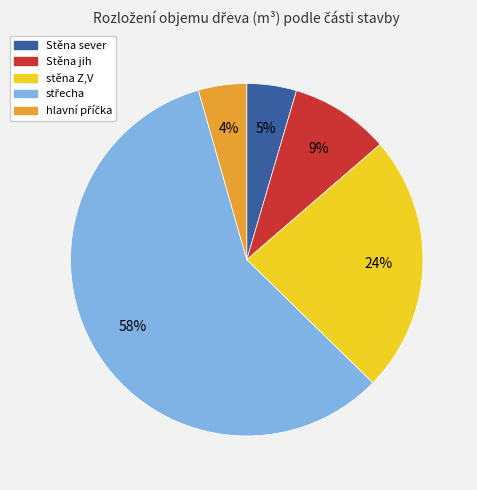

Is there any slice that represents more than half of the pie?

Yes